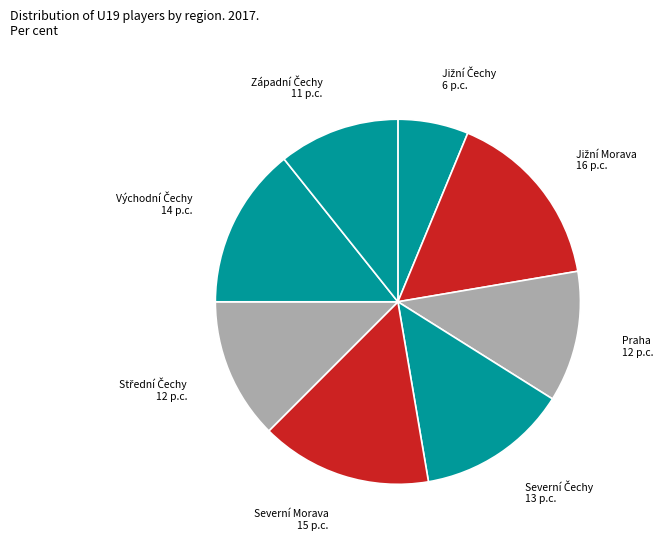

Is there a majority slice in this chart?

No